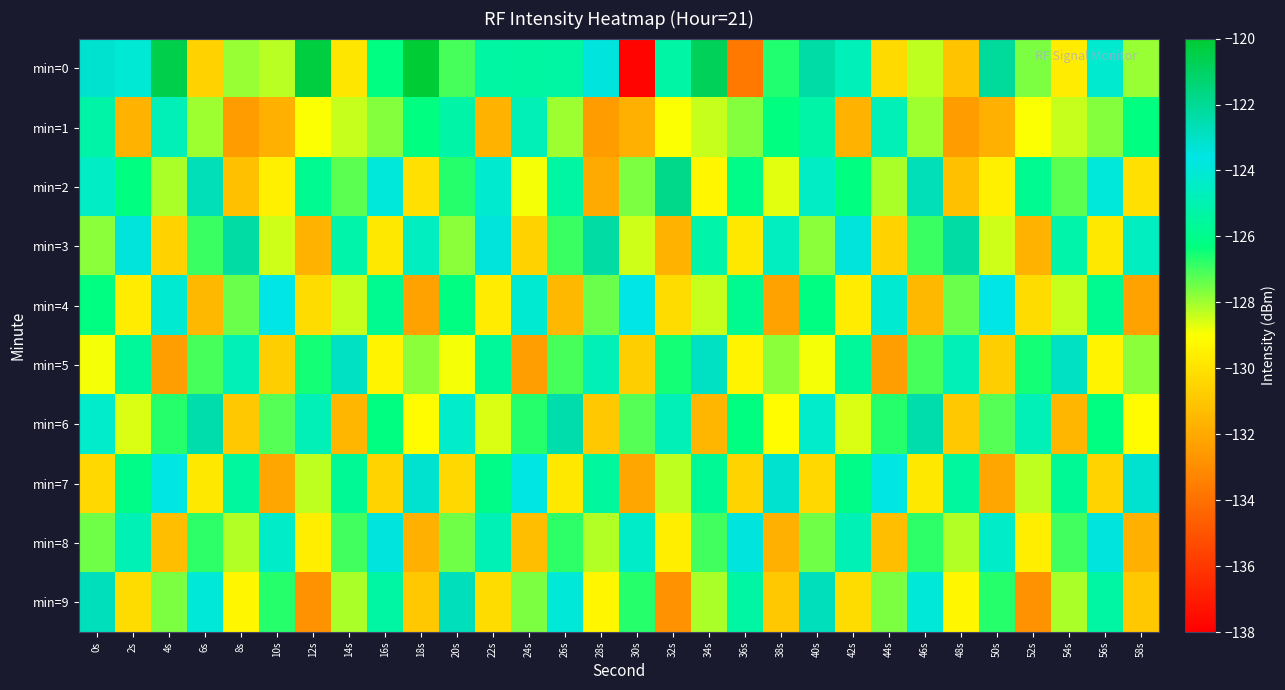

Between 10s and 28s, which series saw the biggest shift?

min=7